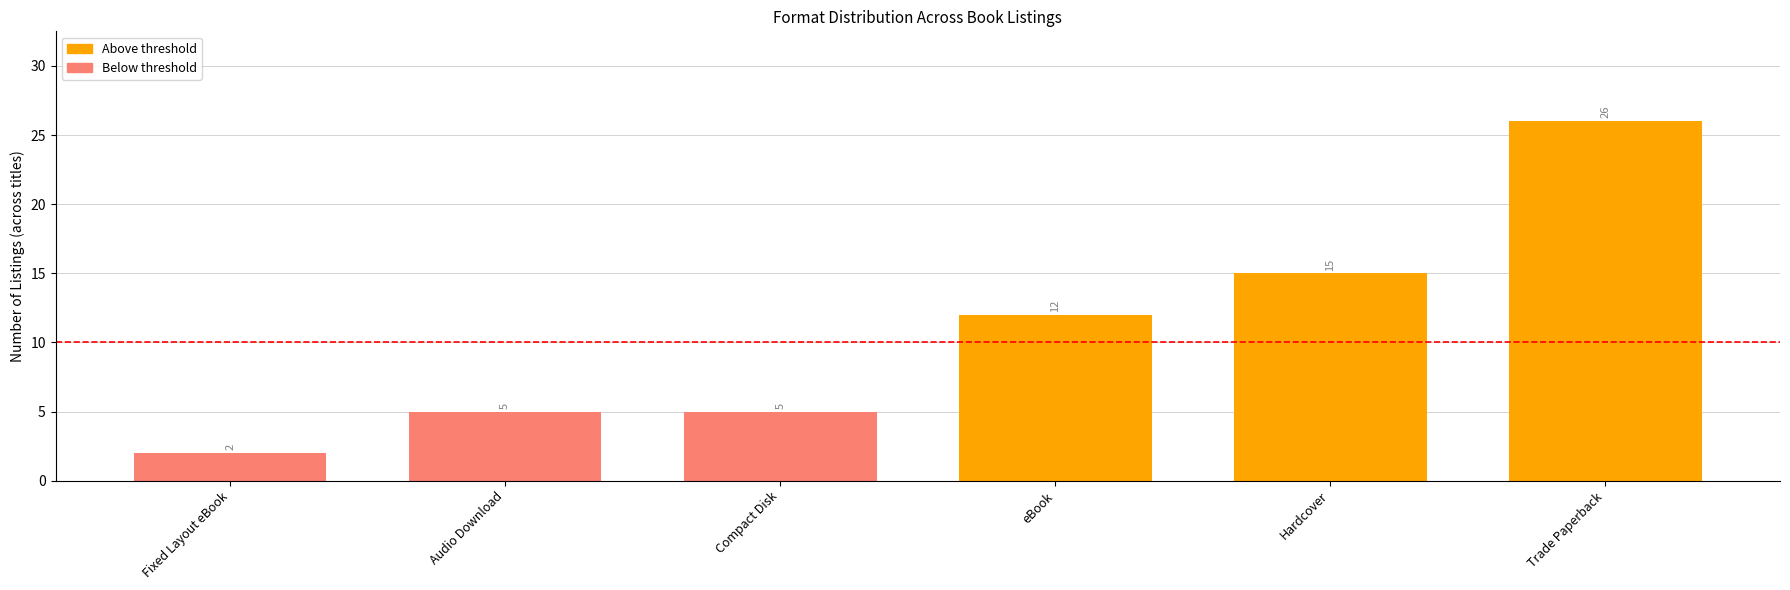

What is the approximate value at Hardcover, to the nearest 5?

15